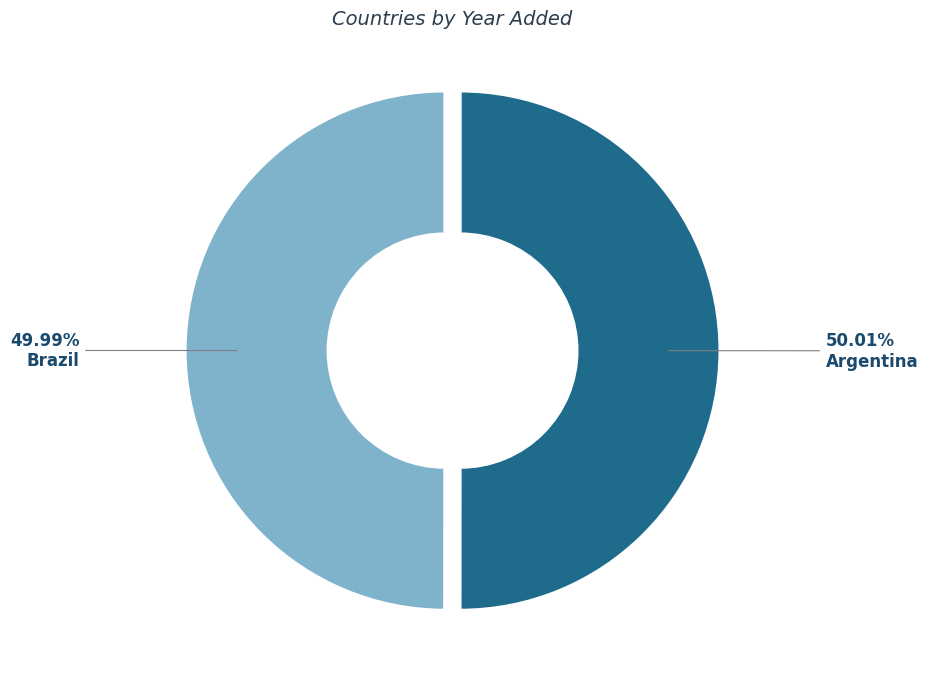

To the nearest percent, what is the combined percentage of Brazil and Argentina?

100%